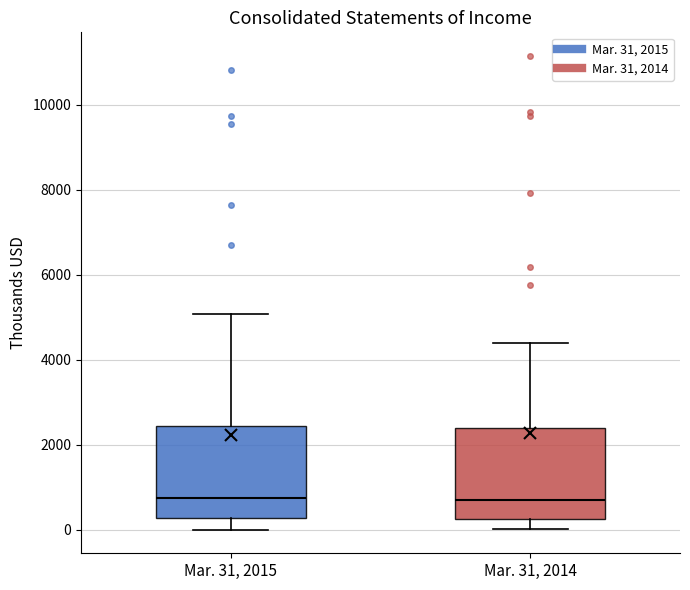

Reading left to right, transcribe this box plot: for each box, give where its median line is, the range the box spans, and where its two whiskers end, as read against the y-axis. The values are not printed on the chart, so give them approximately, as read against the axis.

Mar. 31, 2015: median 800, box 200 to 2400, whiskers 0 to 5000
Mar. 31, 2014: median 600, box 200 to 2400, whiskers 0 to 4400